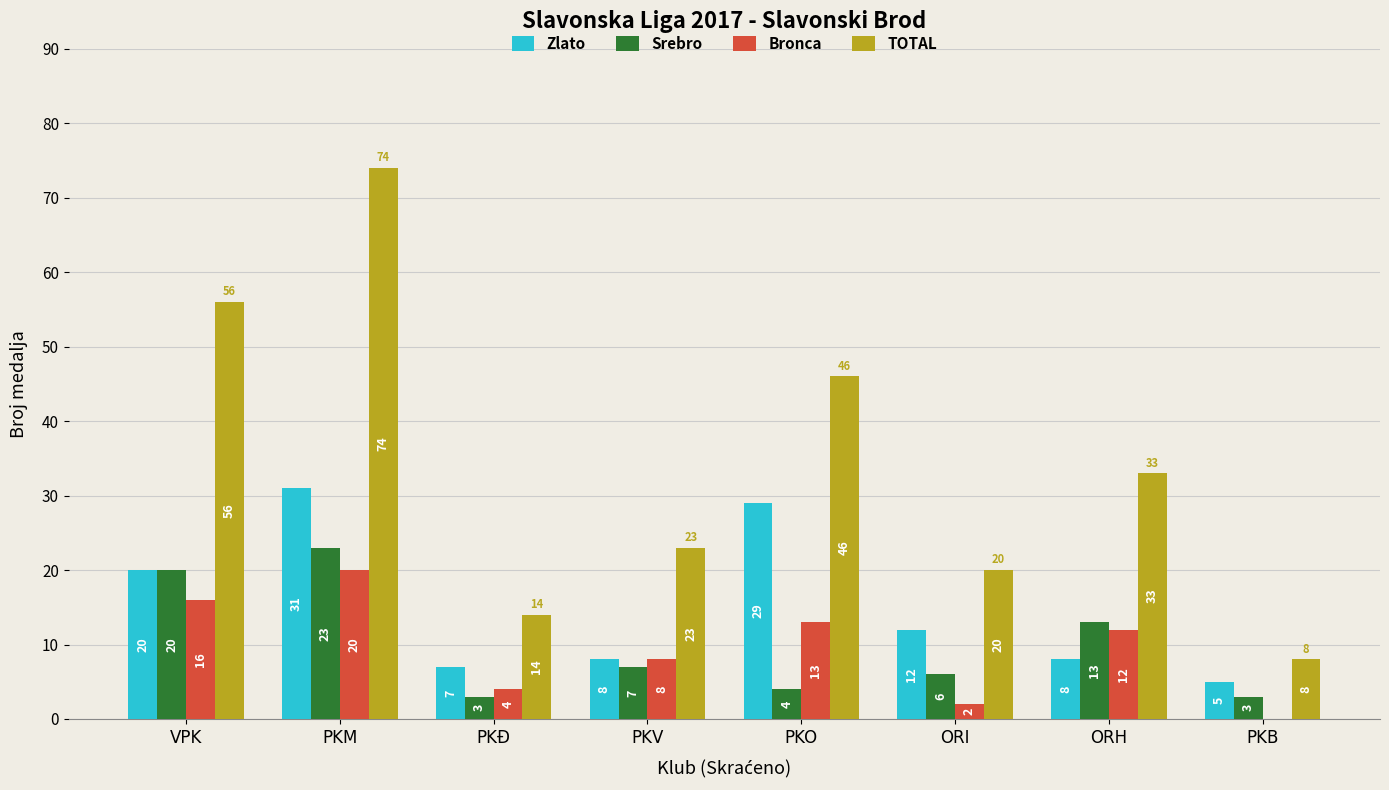

How many distinct data groups are displayed?

4